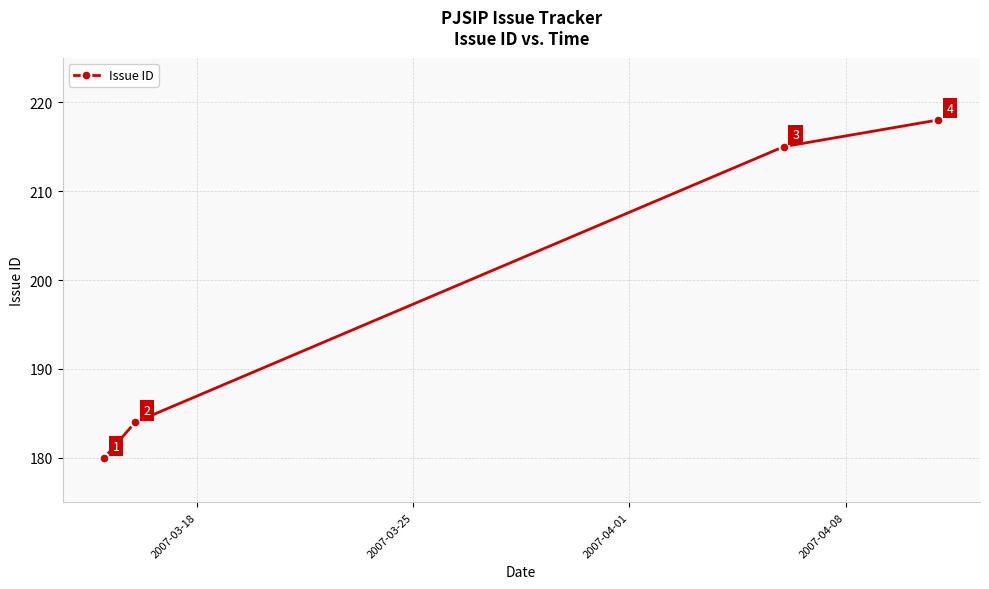

True or false: the data has more than 2 interior local peaks.

False